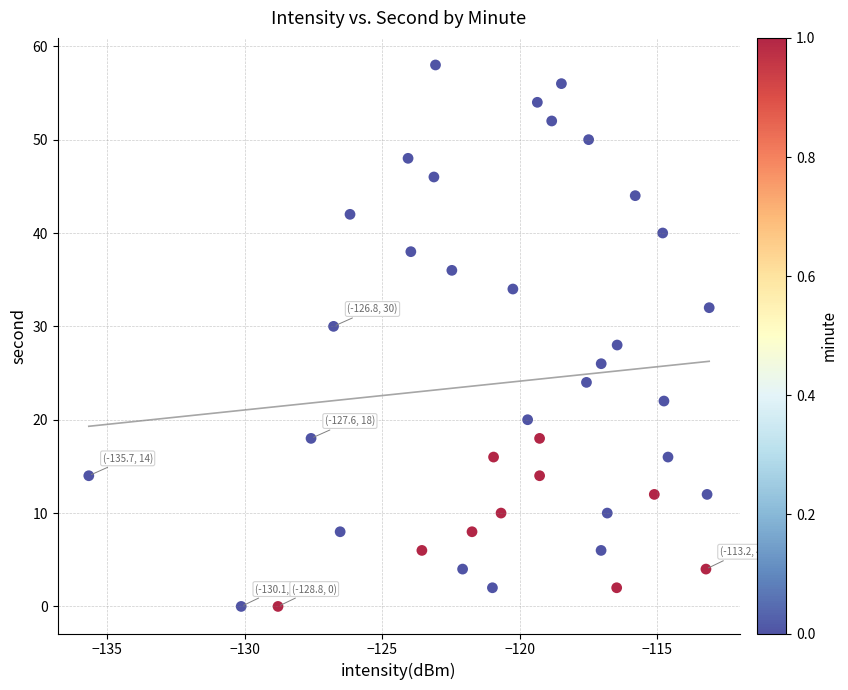

What is the range of Y values (max minus min)?

58